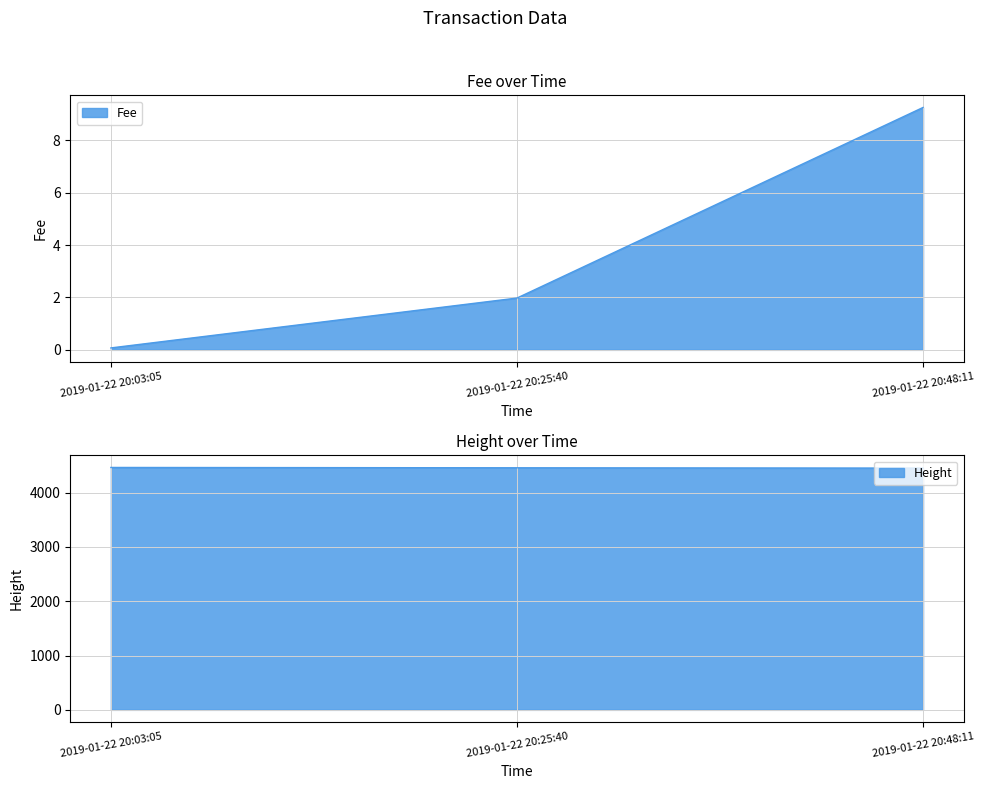

Reading right to left, extract all data points from this chart.

Fee: 9.3	2.0	0.1
Height: 4451.0	4457.0	4463.0